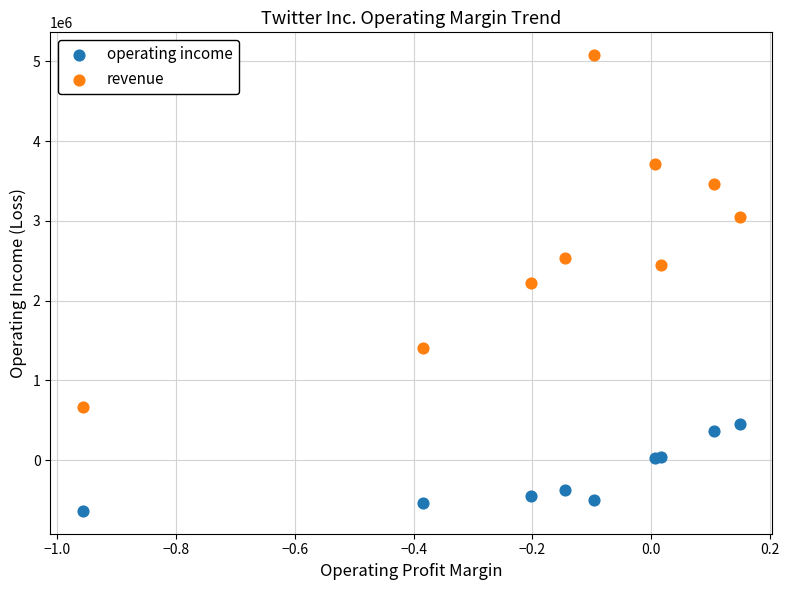

Which series reaches the maximum Y coordinate?

revenue